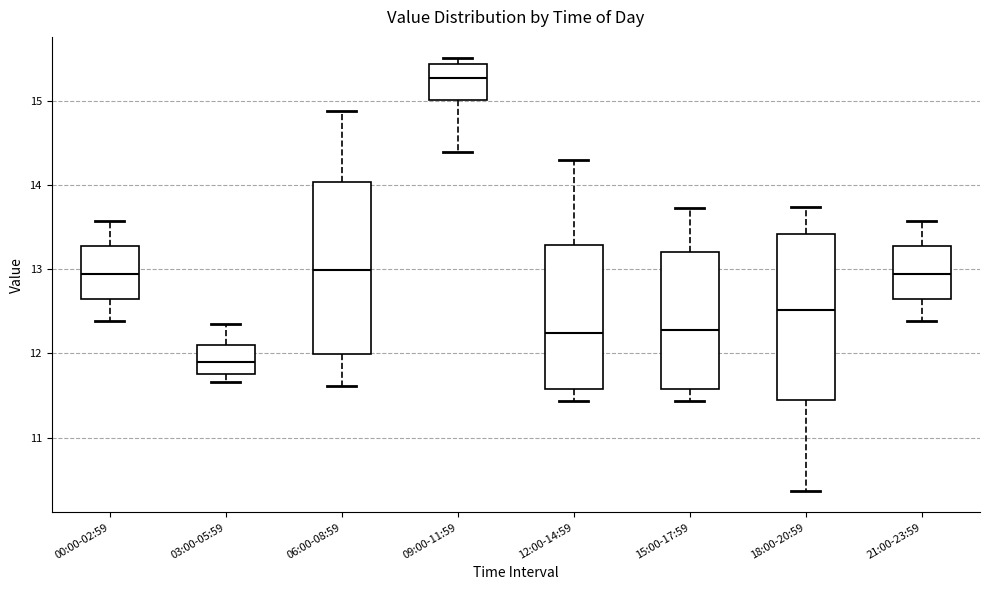

Which box's median line is the highest?

09:00-11:59